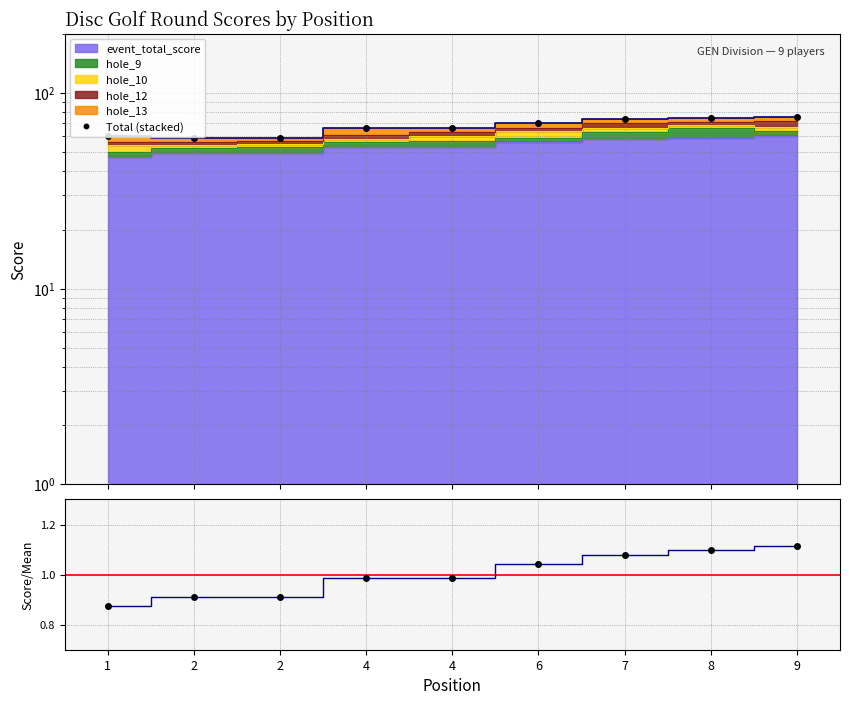

At which category does the chart reach its minimum across all series?

2